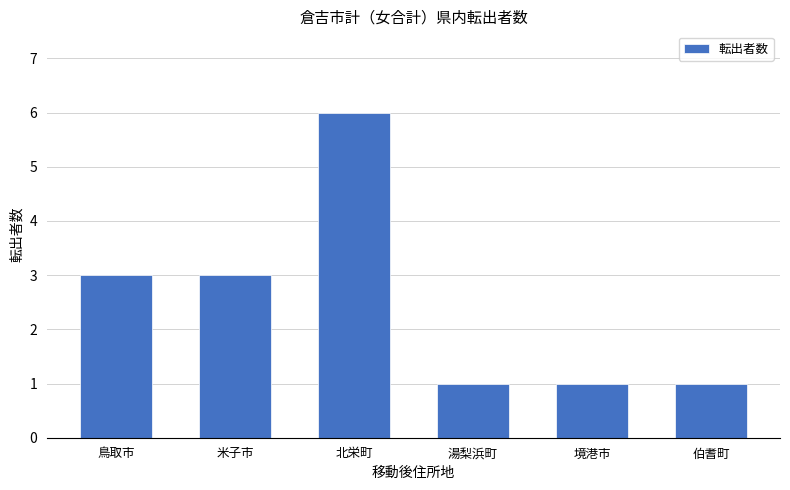

True or false: the data shows 3 at 鳥取市.

True